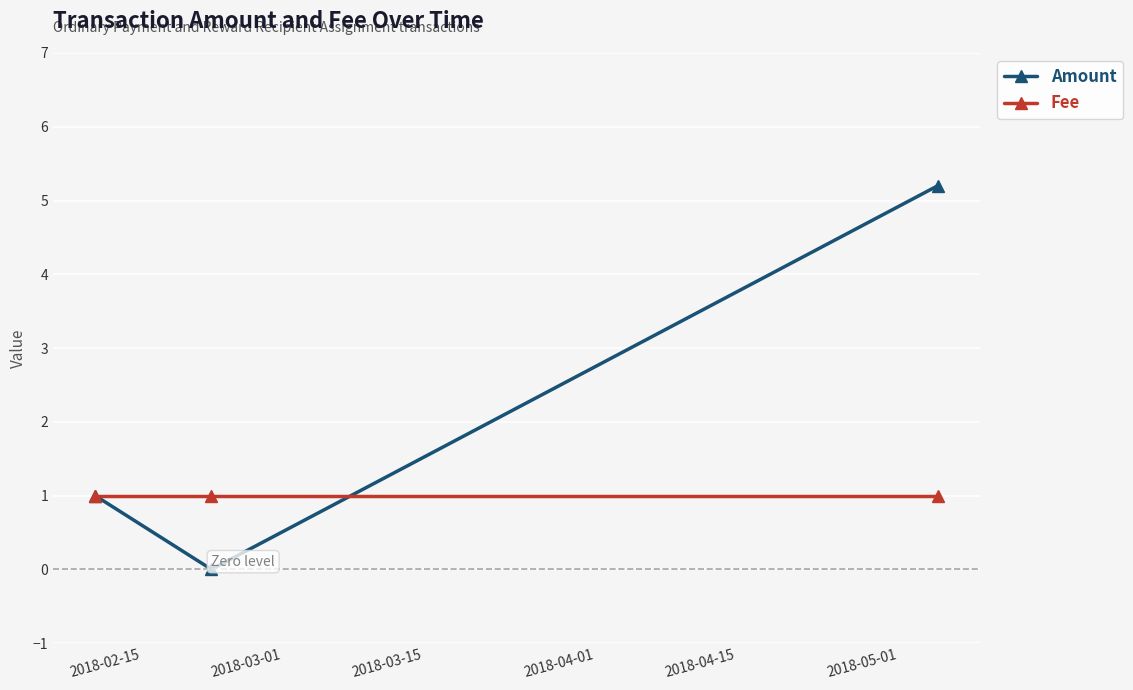

Which series has the largest total across all categories?

Amount